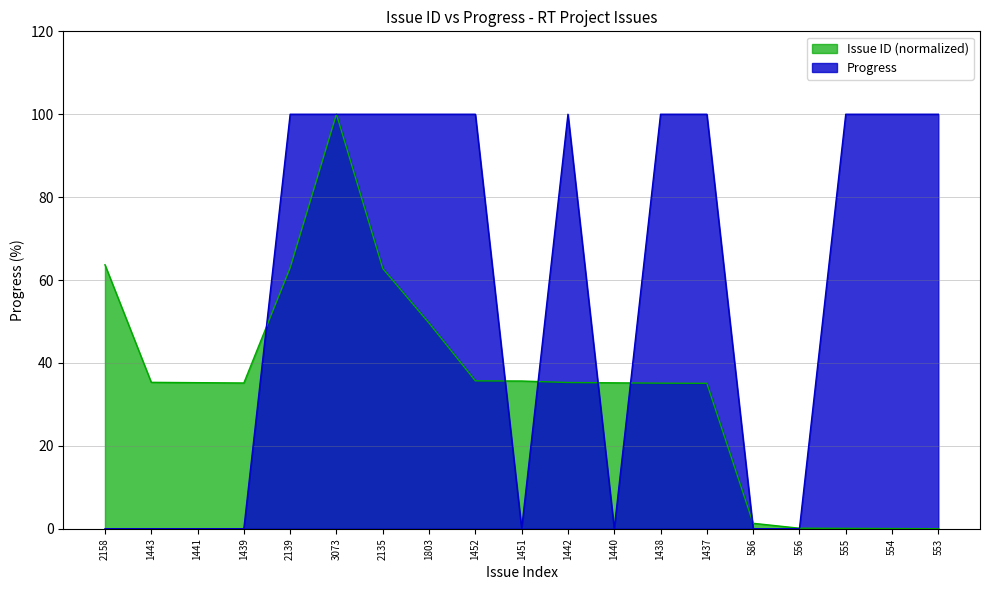

How many data points in Issue ID are less than 35?

5